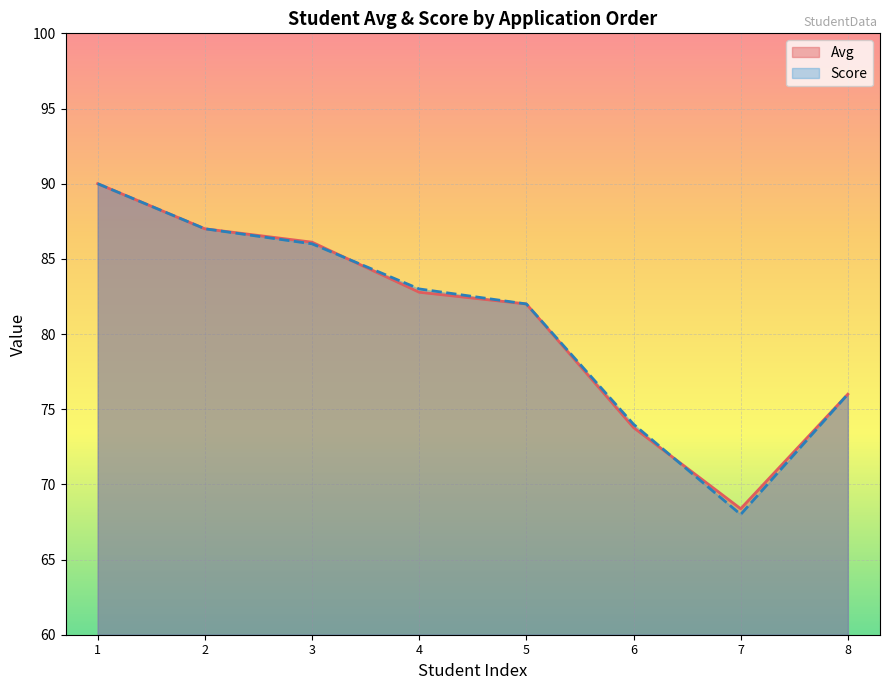

Which category has the highest value across all series?

1